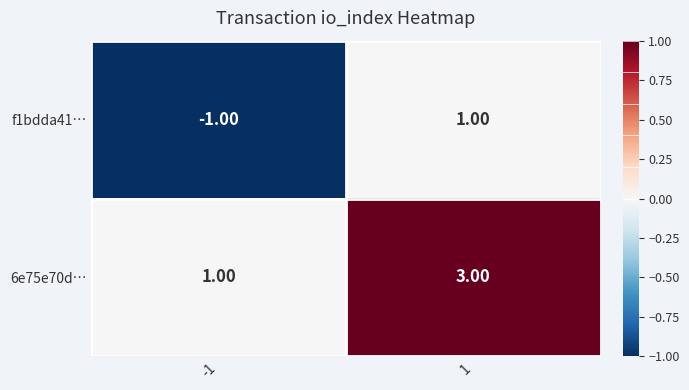

What is the sum of all 6e75e70d… values?

4